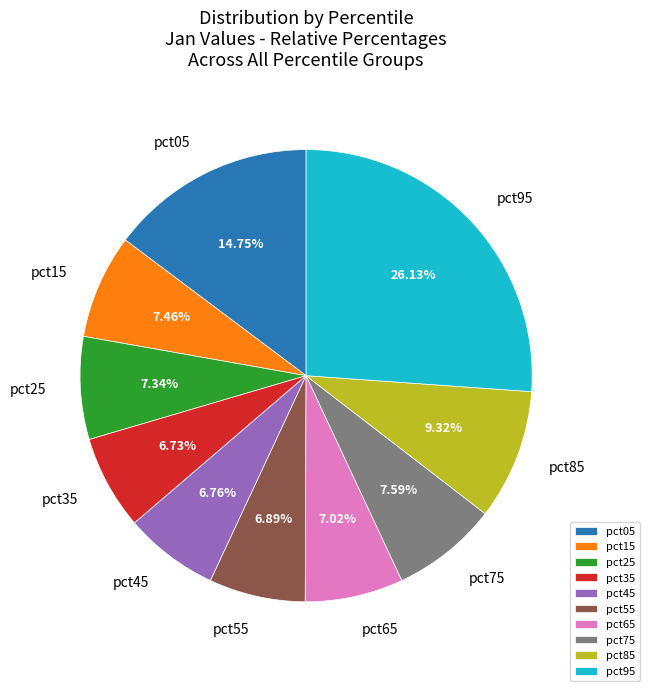

Is the sum of pct55 and pct95 greater than half?

No